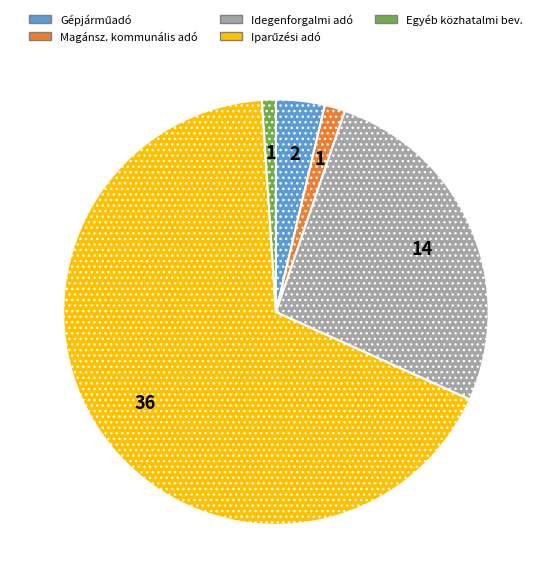

Does any single category account for the majority?

Yes